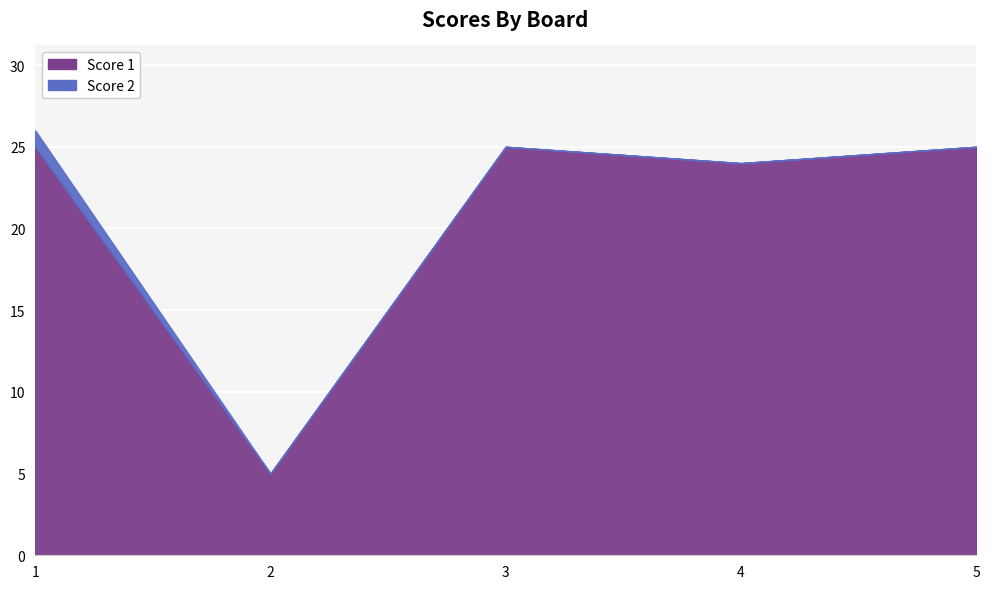

How many interior local valleys does the Score 1 series have?

2